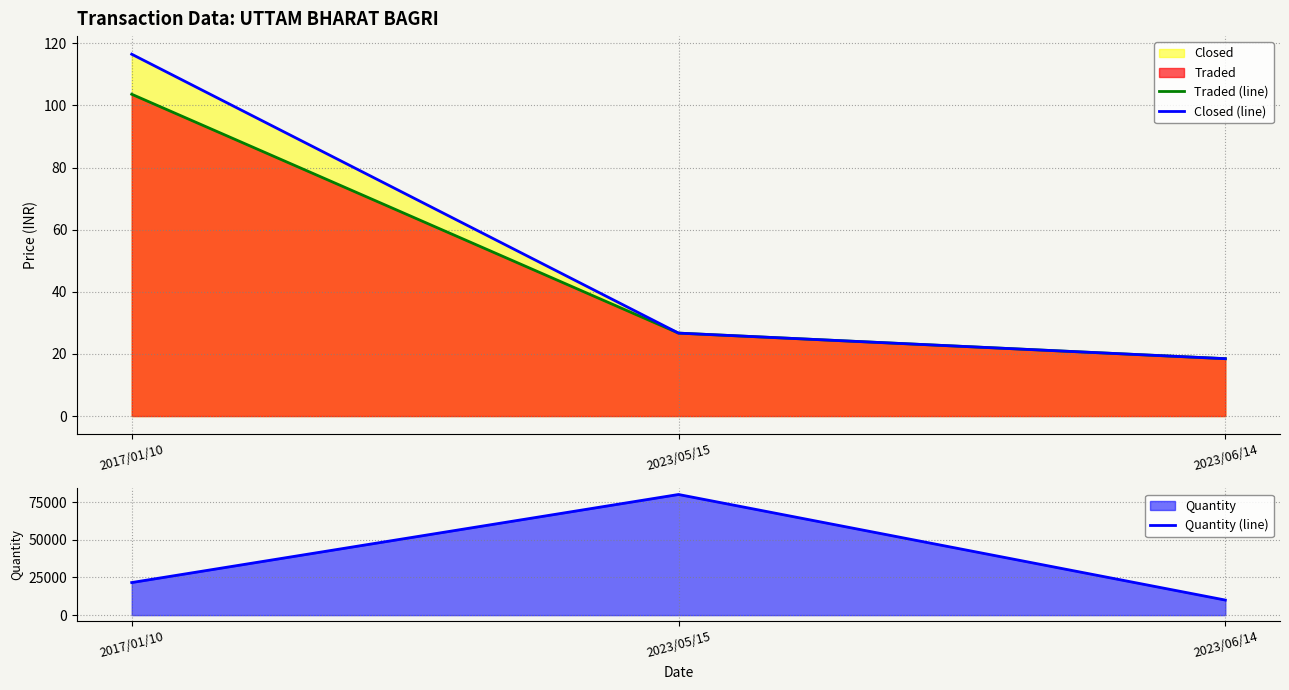

Count the number of data series in this chart.

3